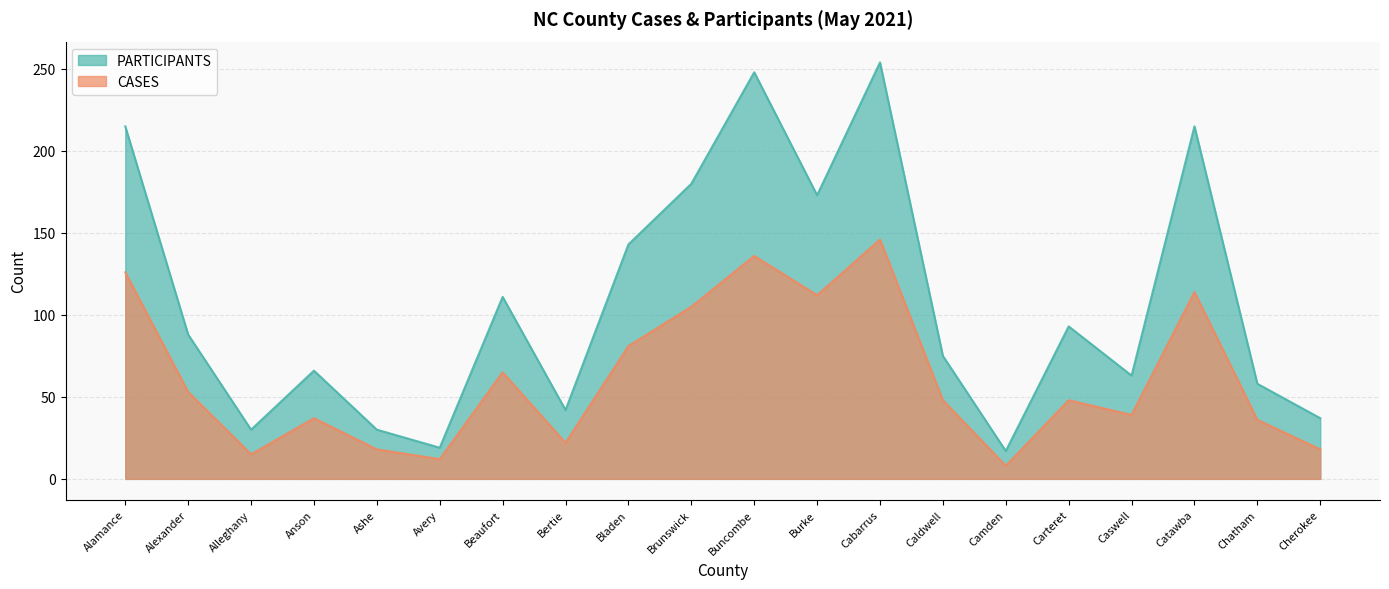

How many series are shown in this chart?

2